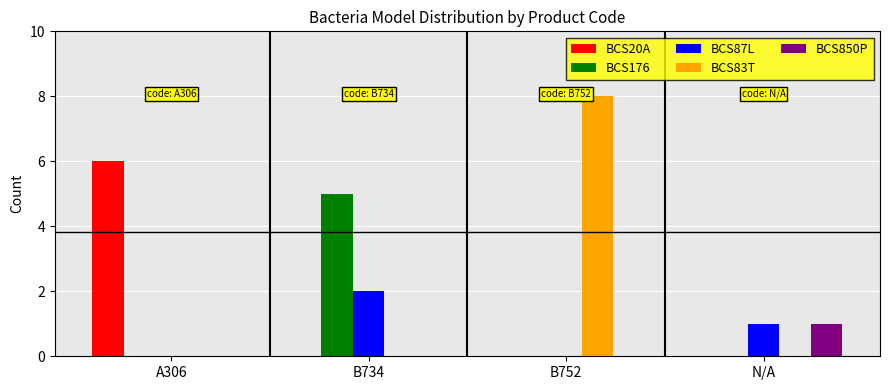

Is the value of BCS850P at N/A greater than the value of BCS87L at B734?

No